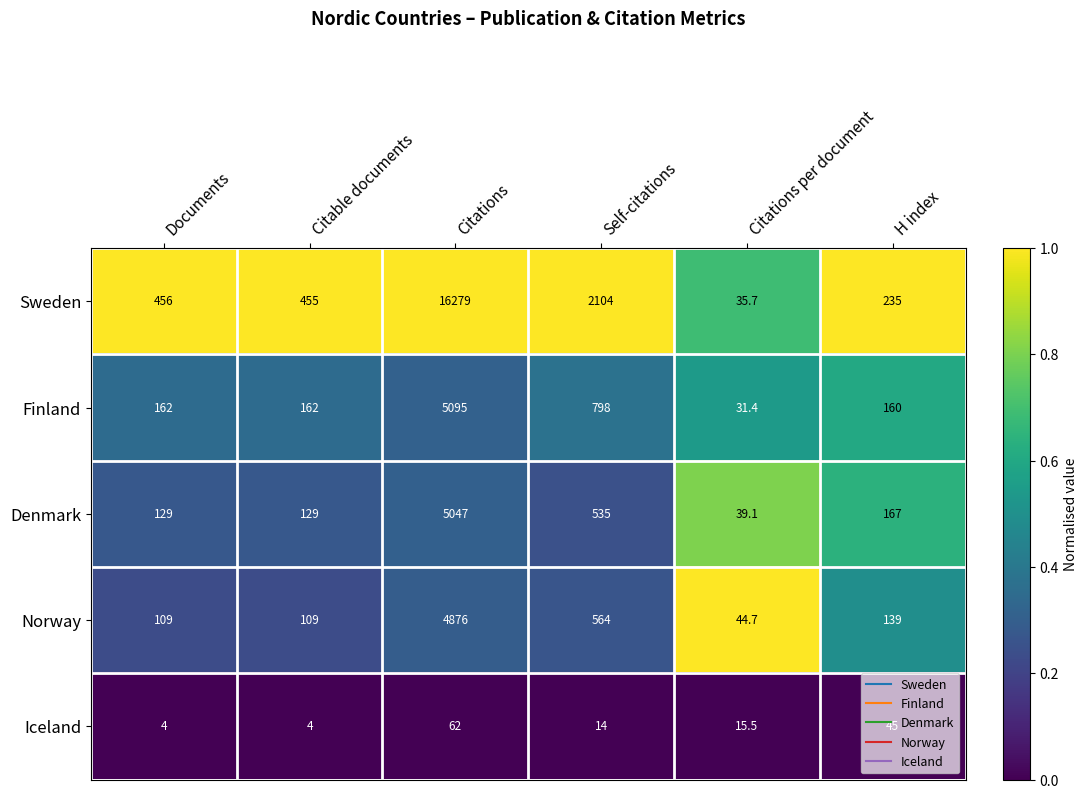

Count the number of data series in this chart.

5